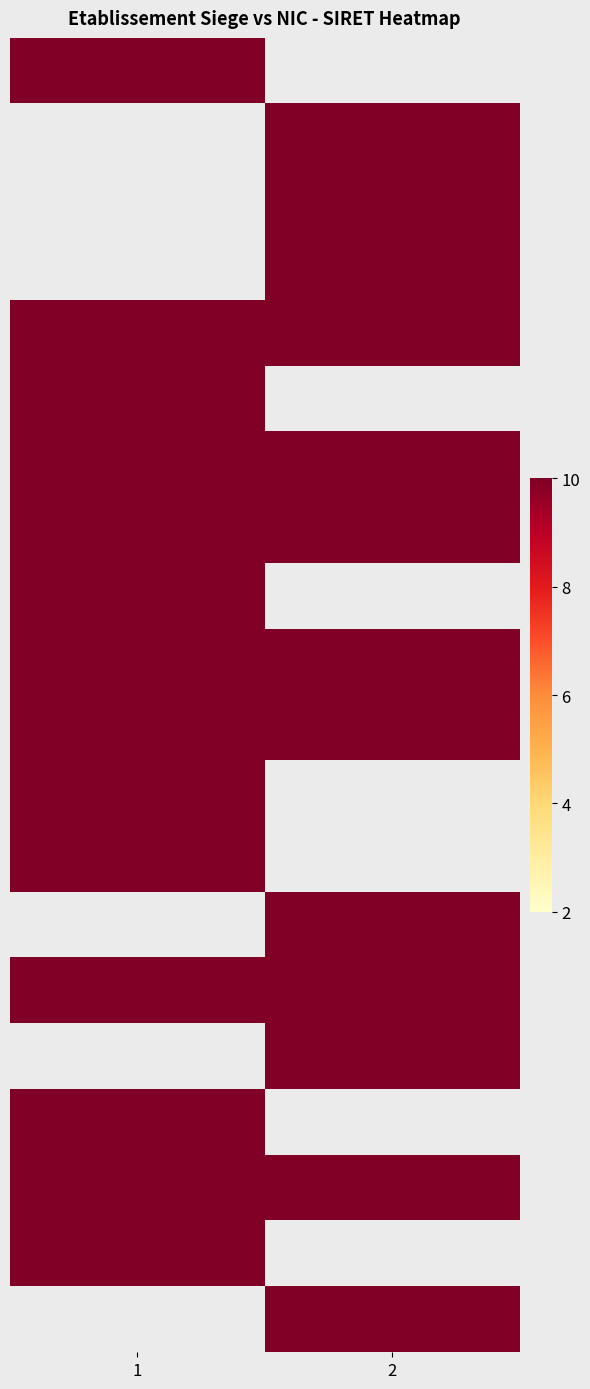

What is the spread (max minus min) of values at 1?

0.3